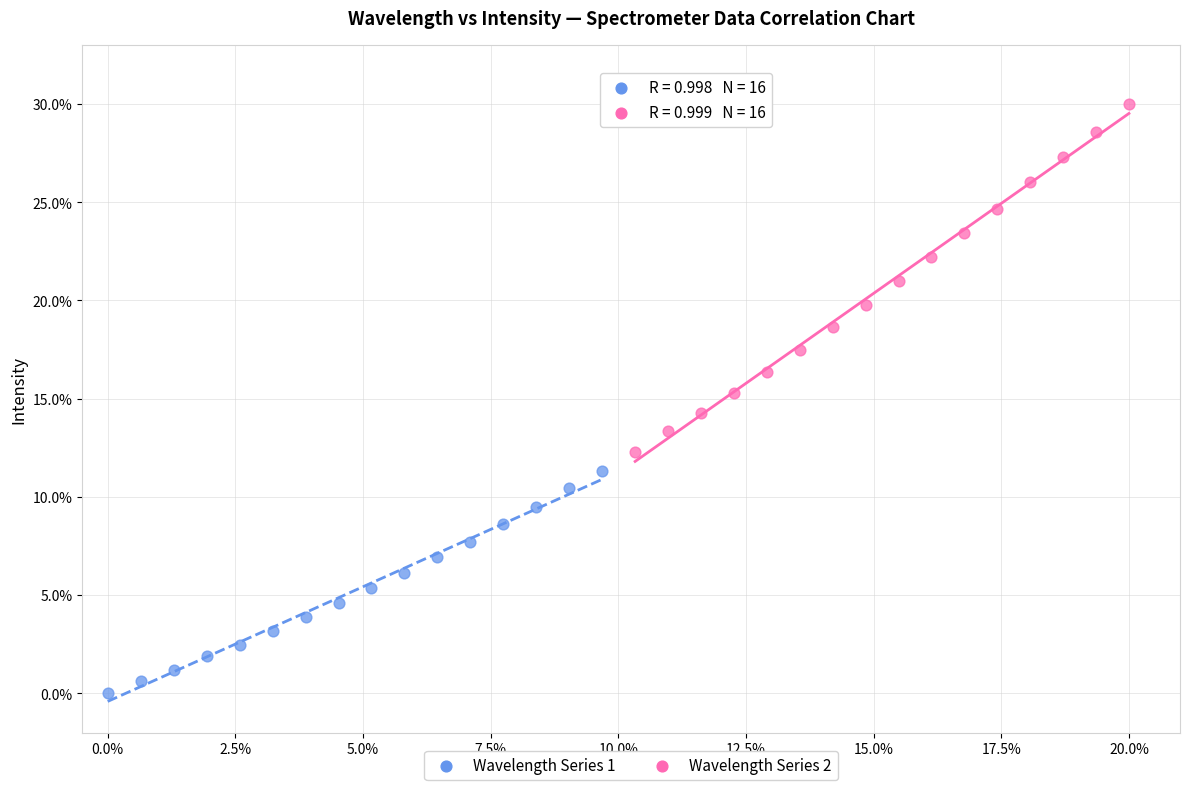

Which series has the widest spread of Y values?

Wavelength Series 2